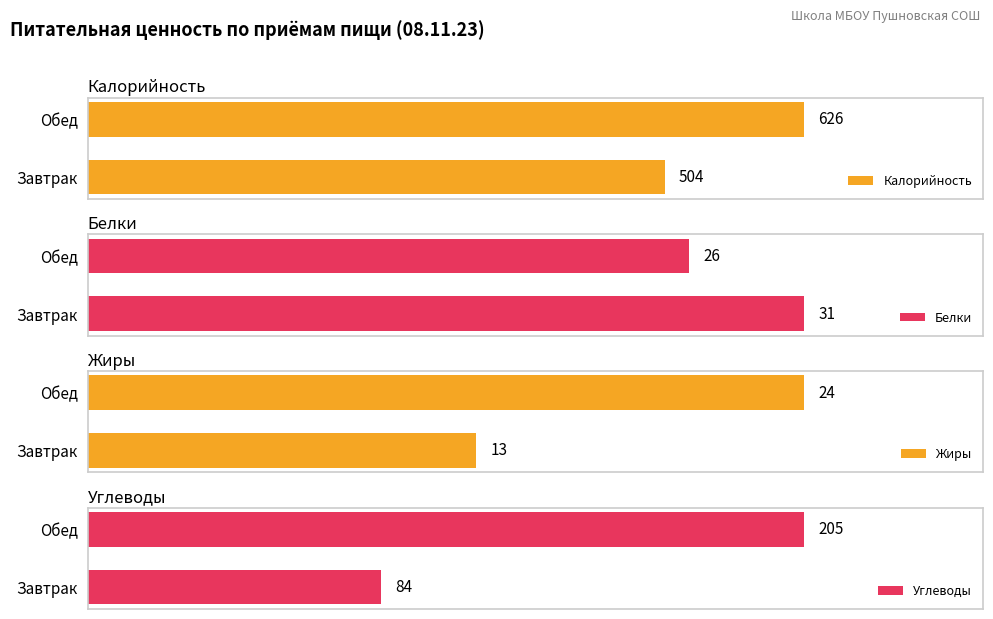

Which category has the lowest value in the Калорийность series?

Завтрак